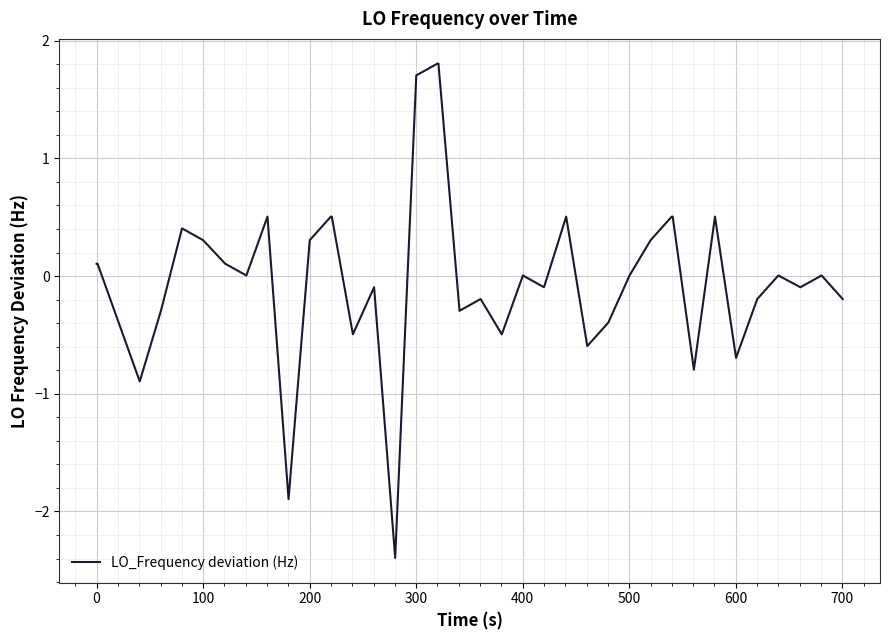

Does the chart display data point markers on the line(s)?

No